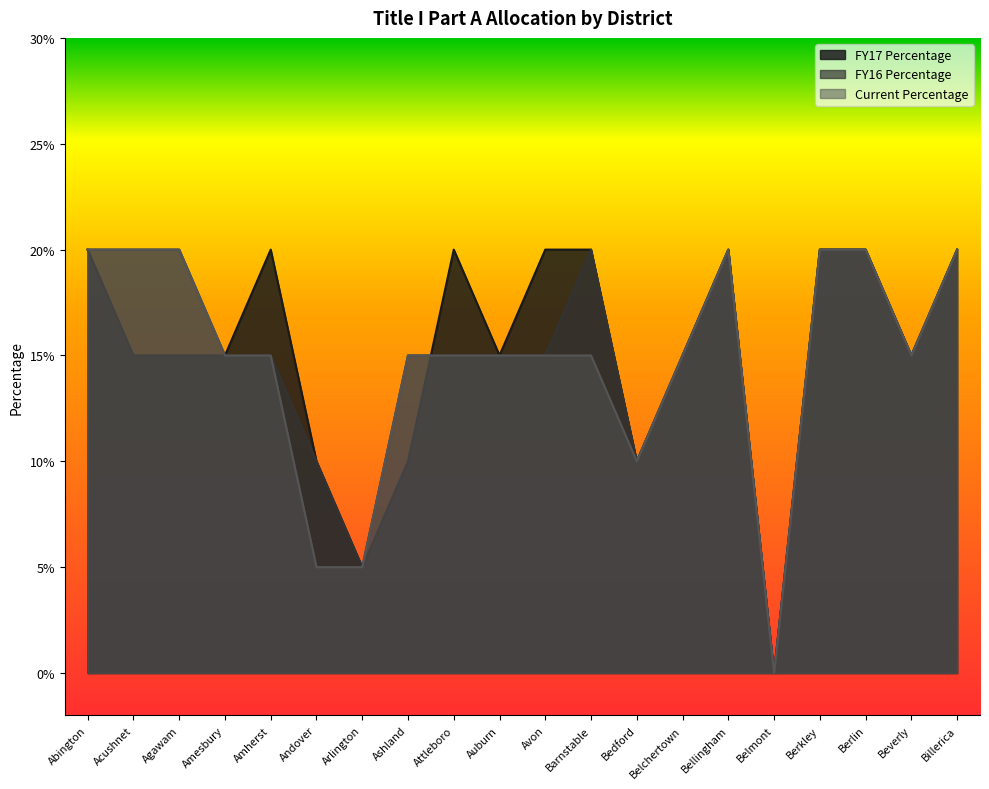

Which series ends up on top after the final intersection of Current Percentage and FY17 Percentage?

FY17 Percentage